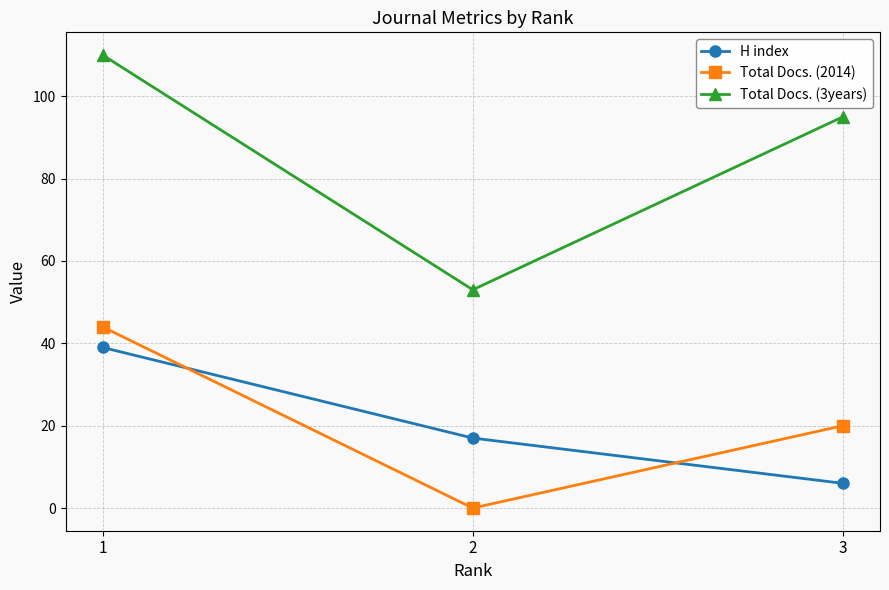

How many values in the H index series are below 17?

1